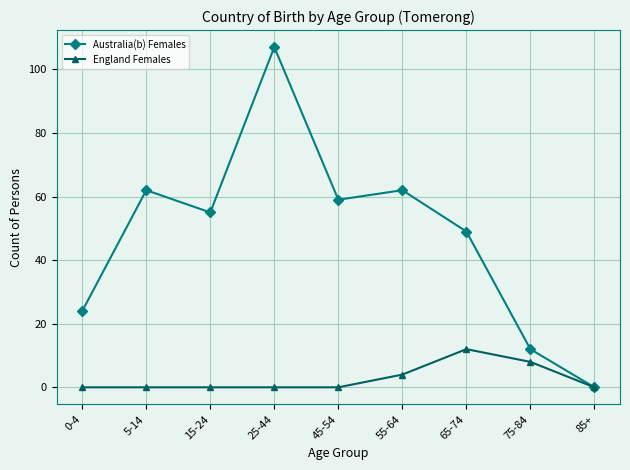

What is the label of the 9th point from the left?

85+